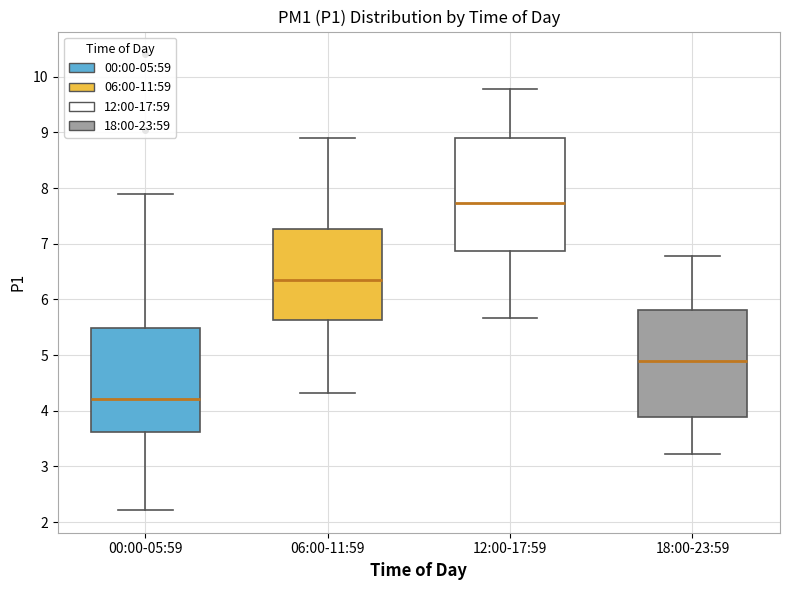

Which box has the highest median line?

12:00-17:59